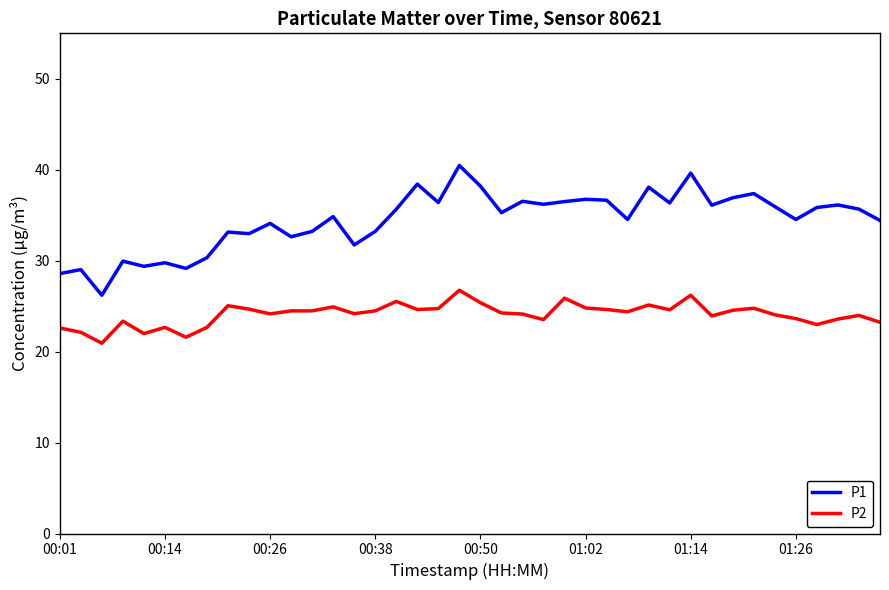

Which series has the largest total across all categories?

P1